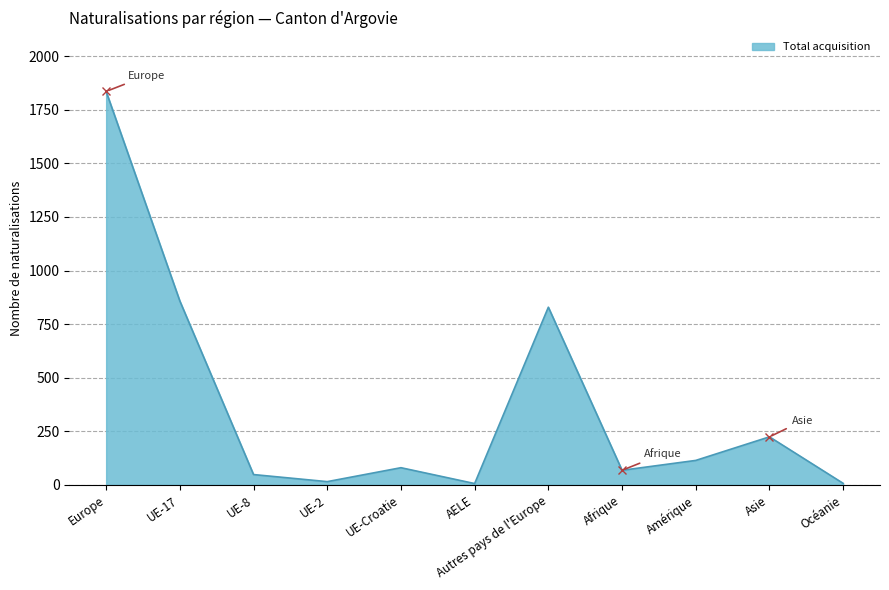

Count the number of categories in the chart.

11